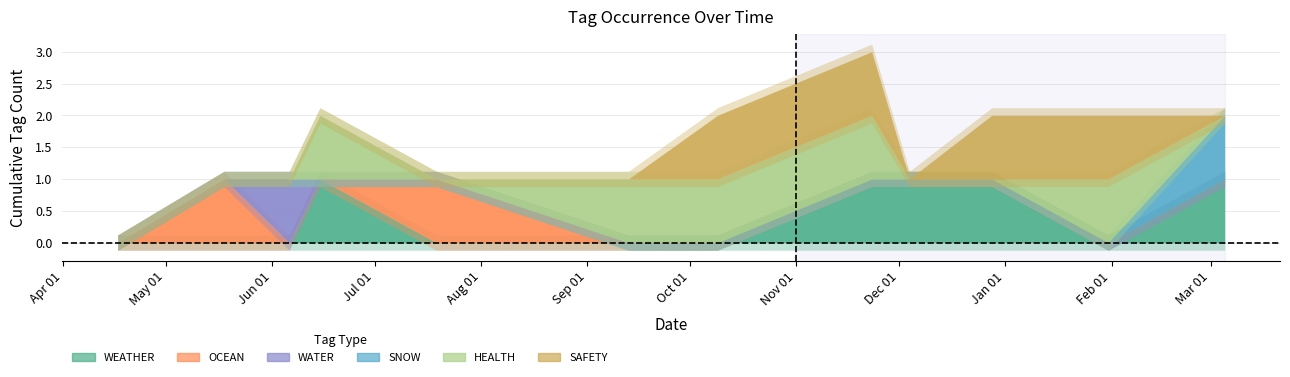

True or false: SNOW and WEATHER intersect in this chart.

False